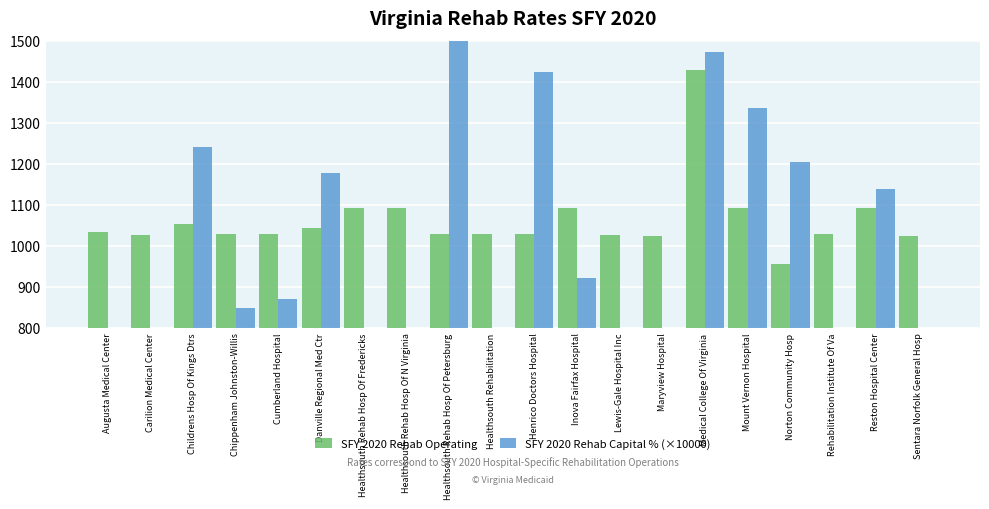

List the labels in order of SFY 2020 Rehab Capital % (×10000) value, largest first.

Healthsouth Rehab Hosp Of Petersburg, Medical College Of Virginia, Henrico Doctors Hospital, Mount Vernon Hospital, Childrens Hosp Of Kings Dtrs, Norton Community Hosp, Danville Regional Med Ctr, Reston Hospital Center, Inova Fairfax Hospital, Cumberland Hospital, Chippenham Johnston-Willis, Lewis-Gale Hospital Inc, Maryview Hospital, Healthsouth Rehabilitation, Sentara Norfolk General Hosp, Healthsouth Rehab Hosp Of Fredericks, Healthsouth Rehab Hosp Of N Virginia, Carilion Medical Center, Rehabilitation Institute Of Va, Augusta Medical Center